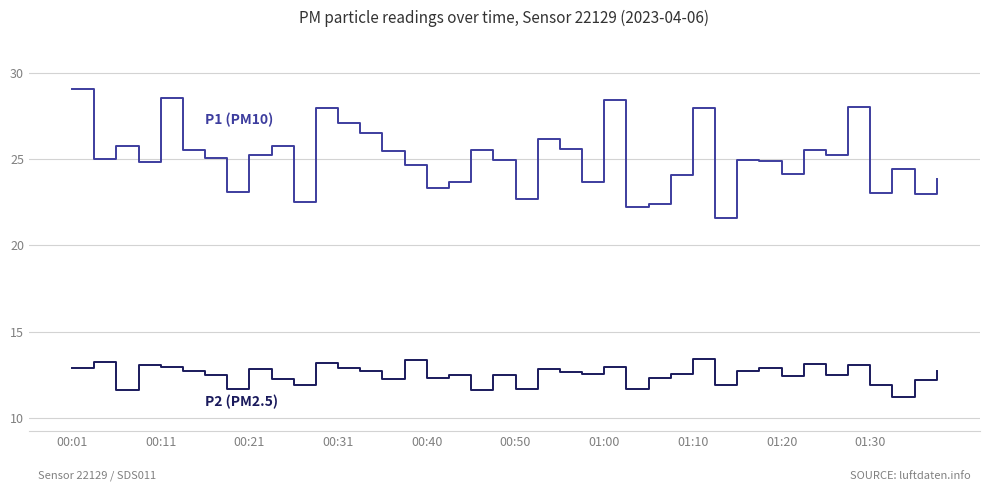

What is the greatest value displayed?

29.1